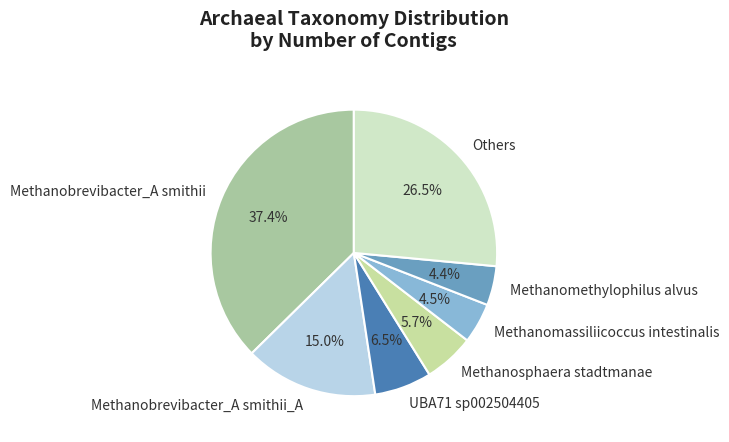

How many segments does this pie chart have?

7